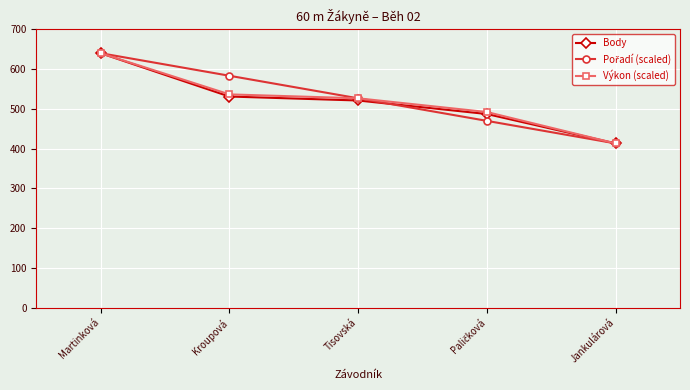

Read the Výkon (scaled) value at Kroupová.

536.4